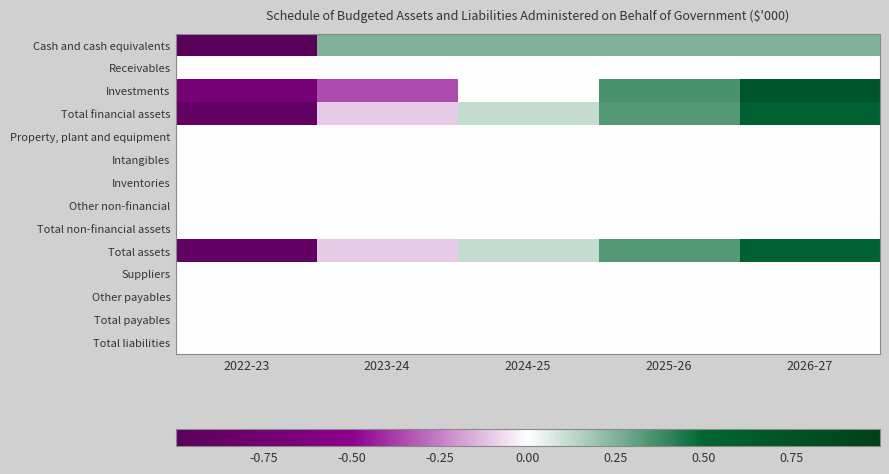

How many distinct data groups are displayed?

14